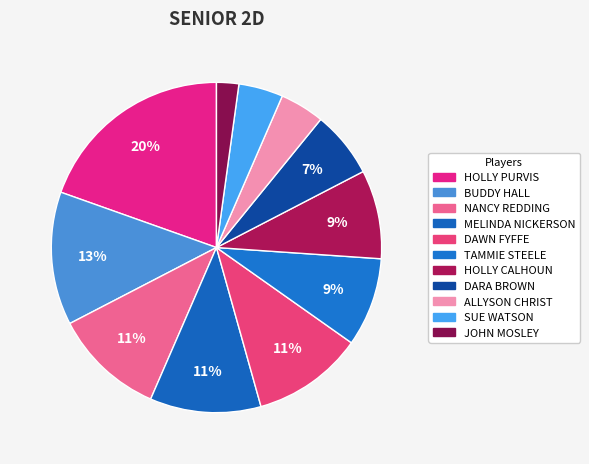

Is there a majority slice in this chart?

No